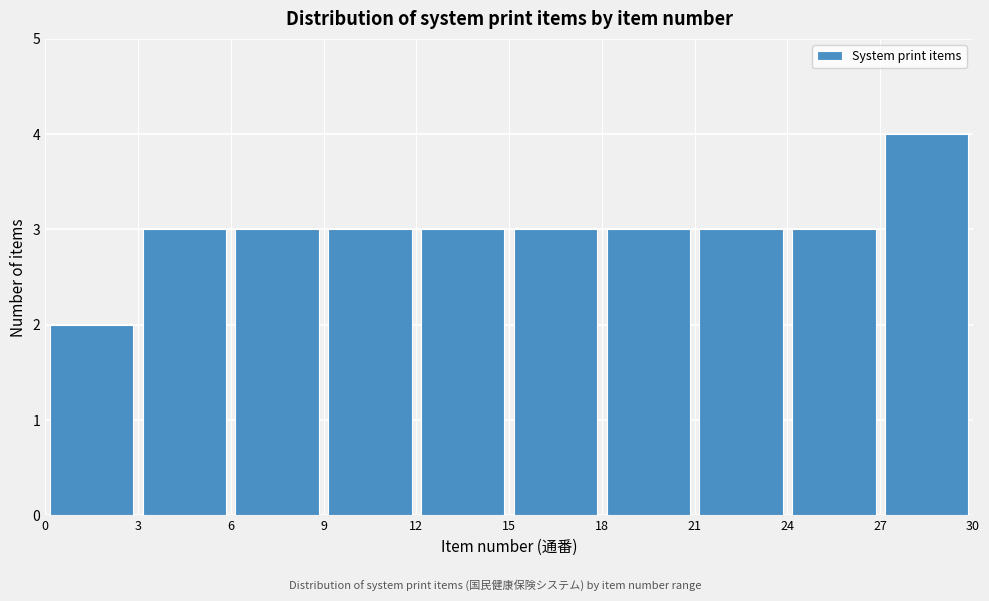

Reading left to right, transcribe this chart: for each bar, give the range it covers on the x-axis and its height. The values are not printed on the chart, so give them approximately, as read against the axis.

0 to 3: 2
3 to 6: 3
6 to 9: 3
9 to 12: 3
12 to 15: 3
15 to 18: 3
18 to 21: 3
21 to 24: 3
24 to 27: 3
27 to 30: 4